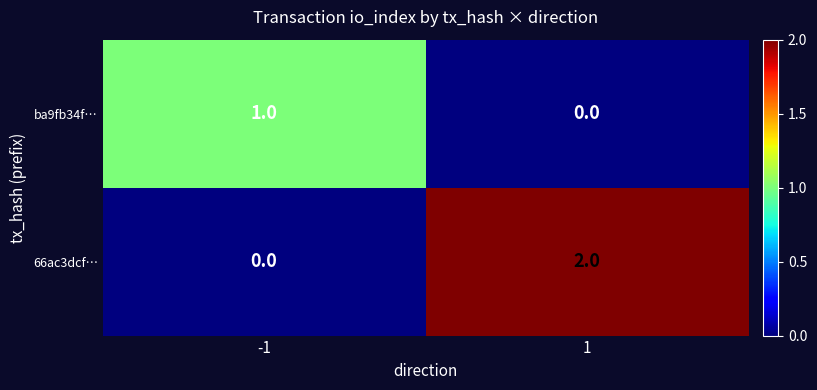

Which series changed the most between -1 and 1?

66ac3dcf…